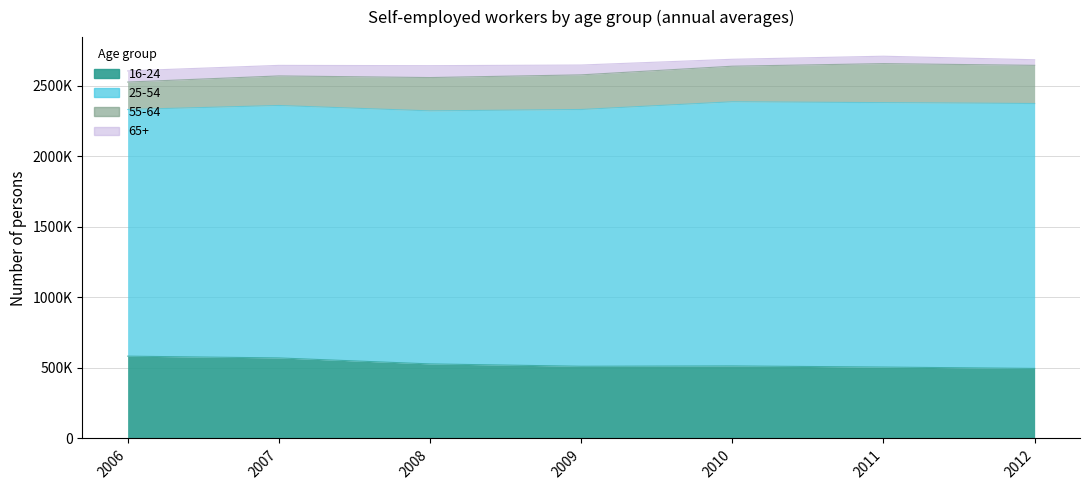

Which series has the widest spread of values?

25-54